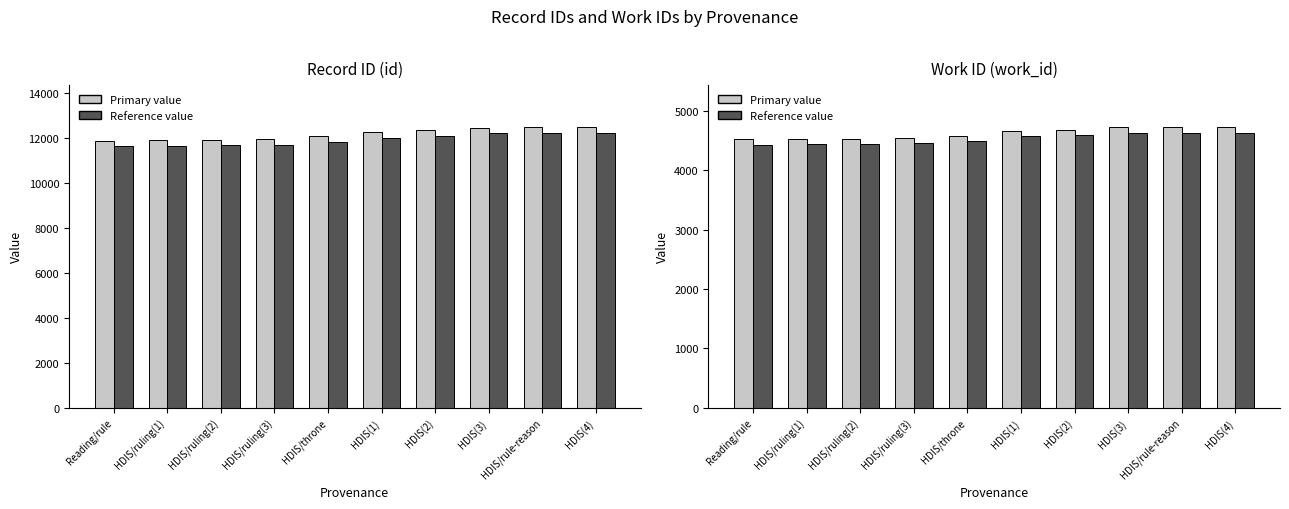

At how many categories does at least one series exceed 10395?

10